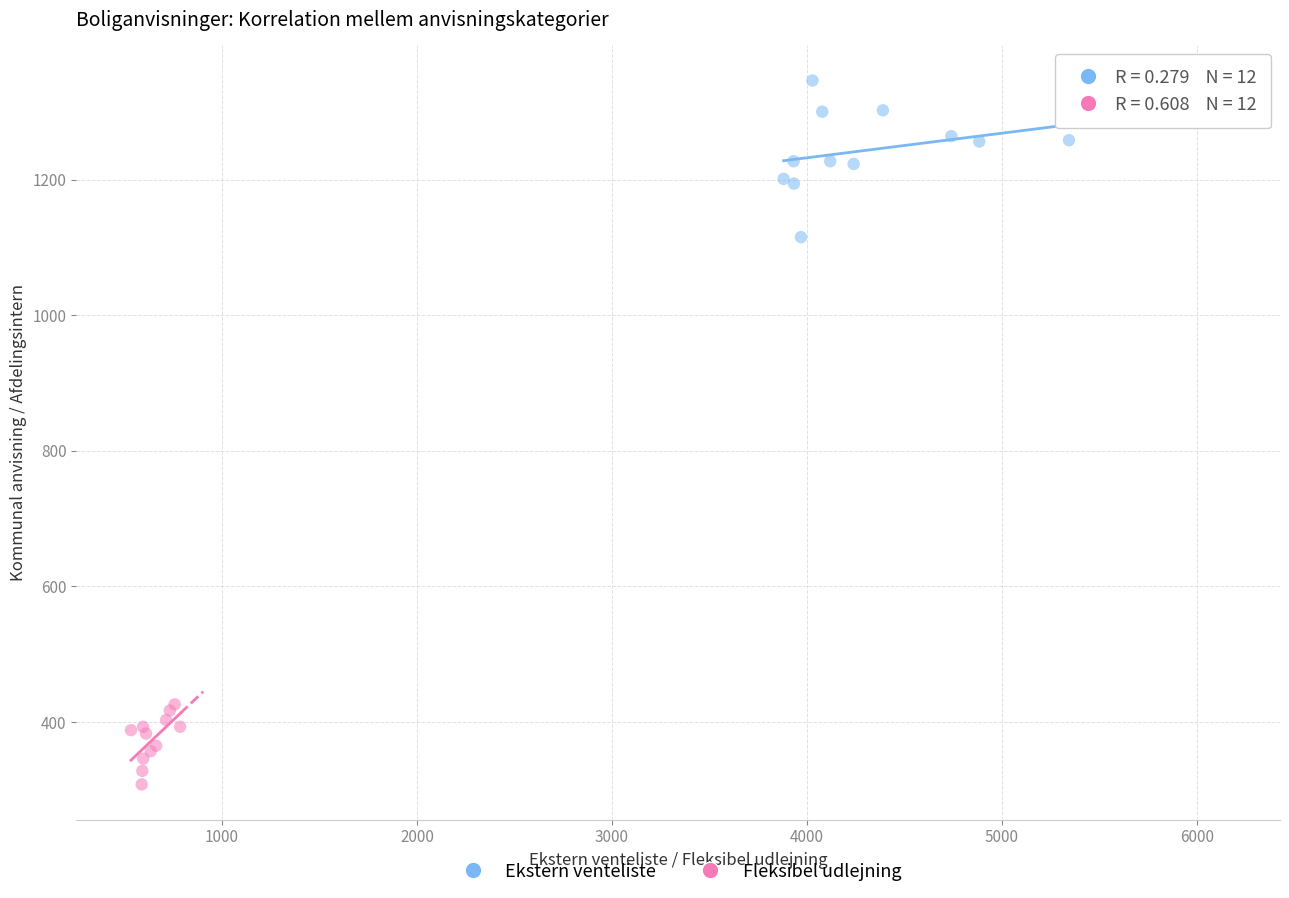

What are all the series names shown in the legend?

Ekstern venteliste, Fleksibel udlejning